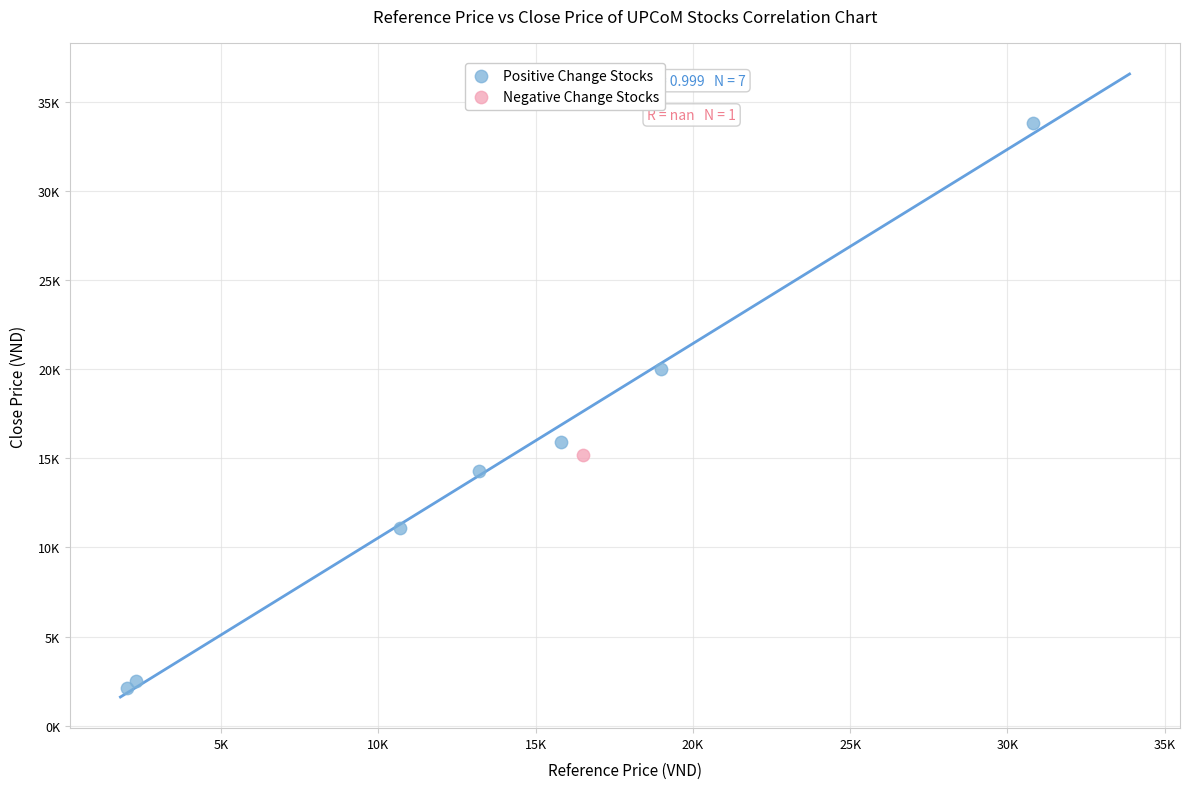

What are all the series names shown in the legend?

Positive Change Stocks, Negative Change Stocks